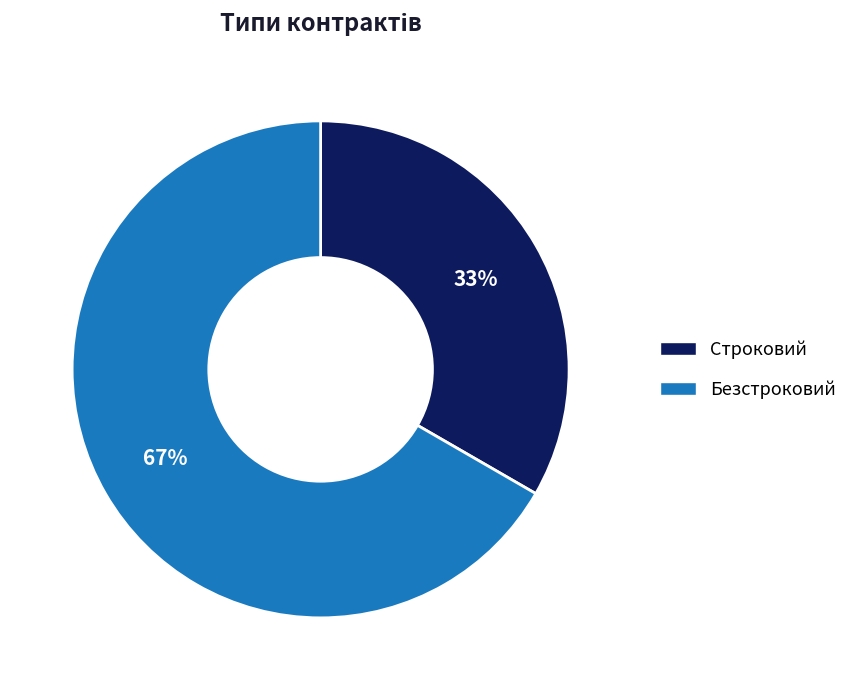

Which has a higher value, Строковий or Безстроковий?

Безстроковий